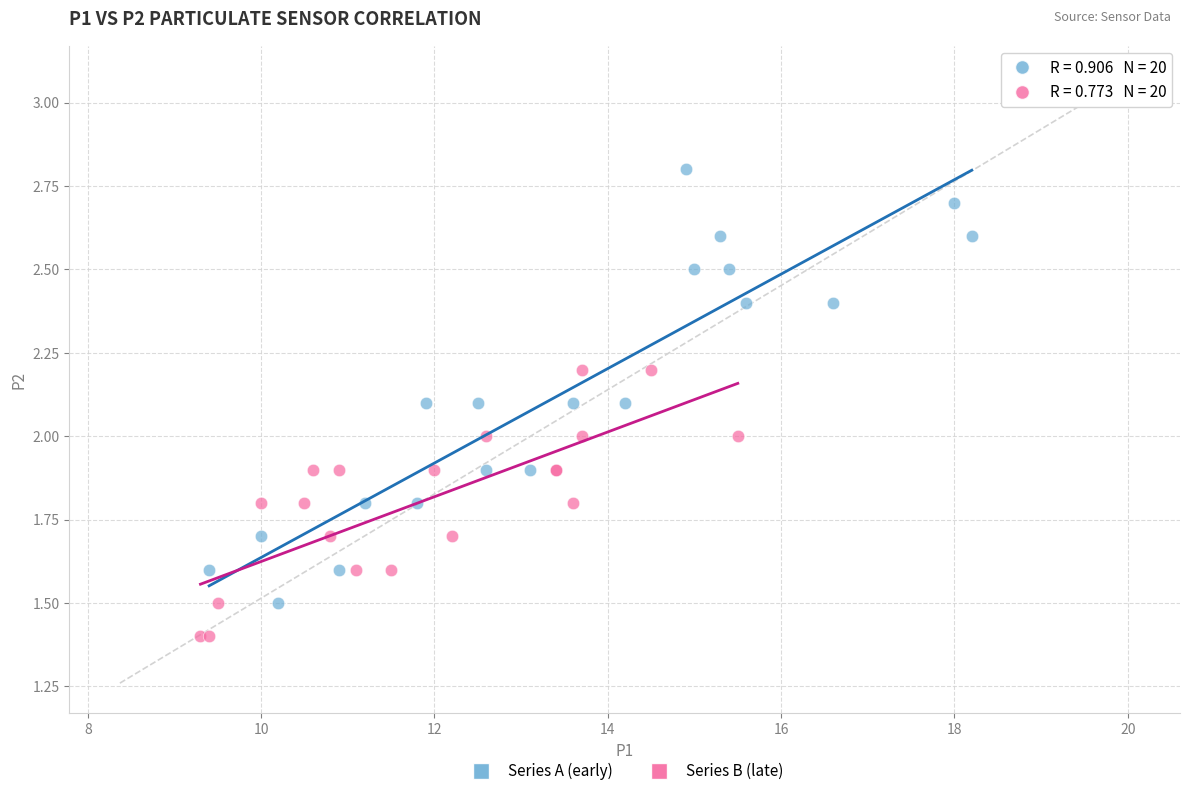

Which series contains the highest Y value?

Series A (early)